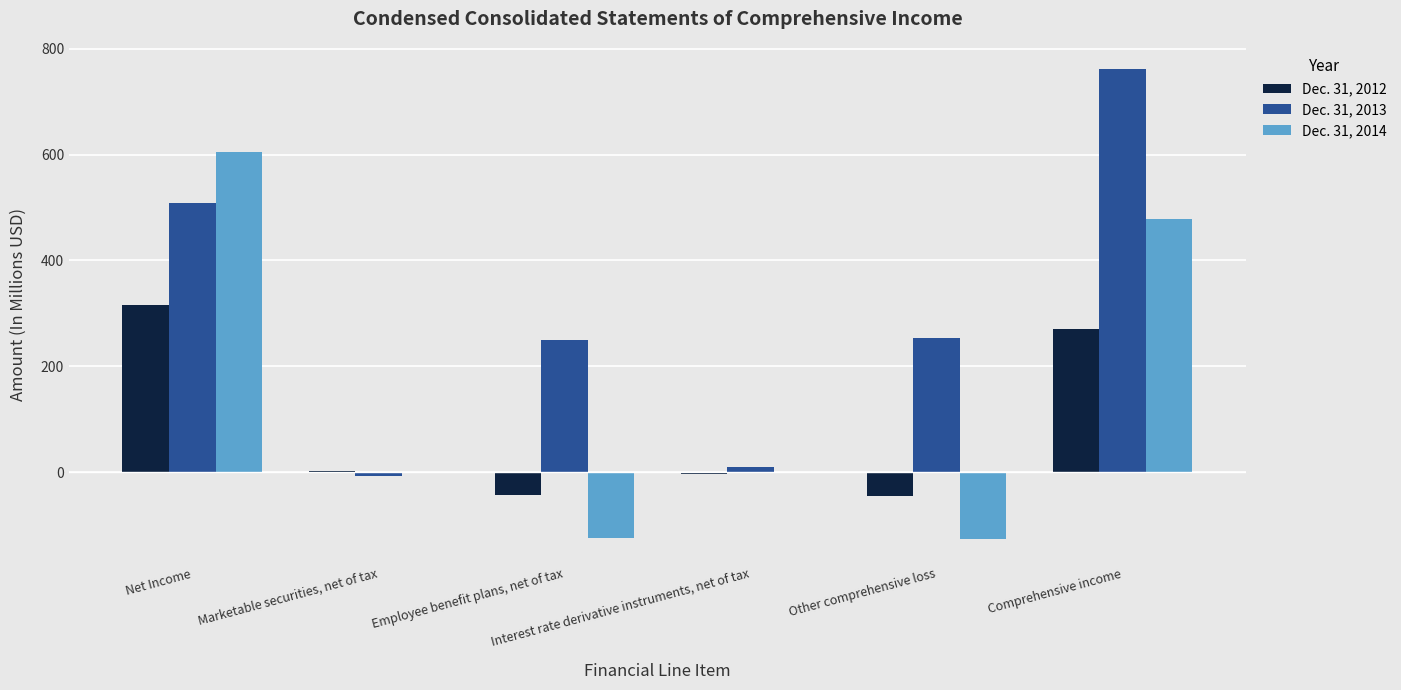

What is the highest value of the Dec. 31, 2013 series?

761